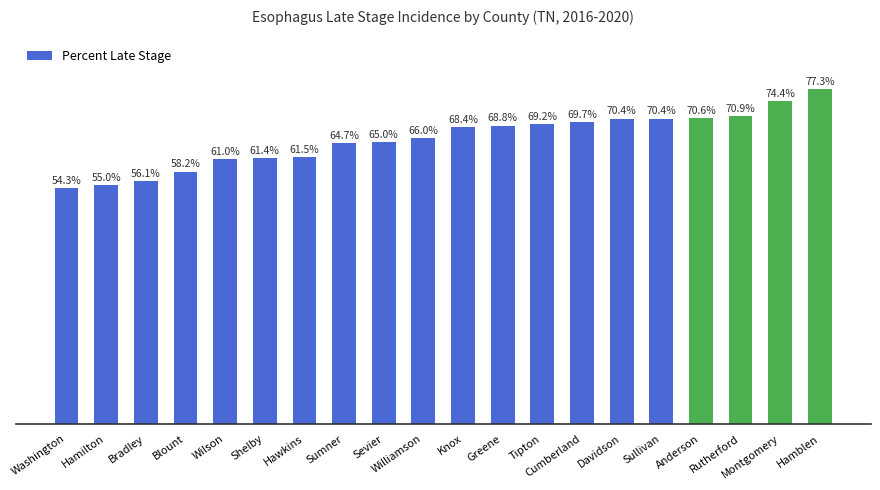

Where is the data nearest to the value 65?

Sevier